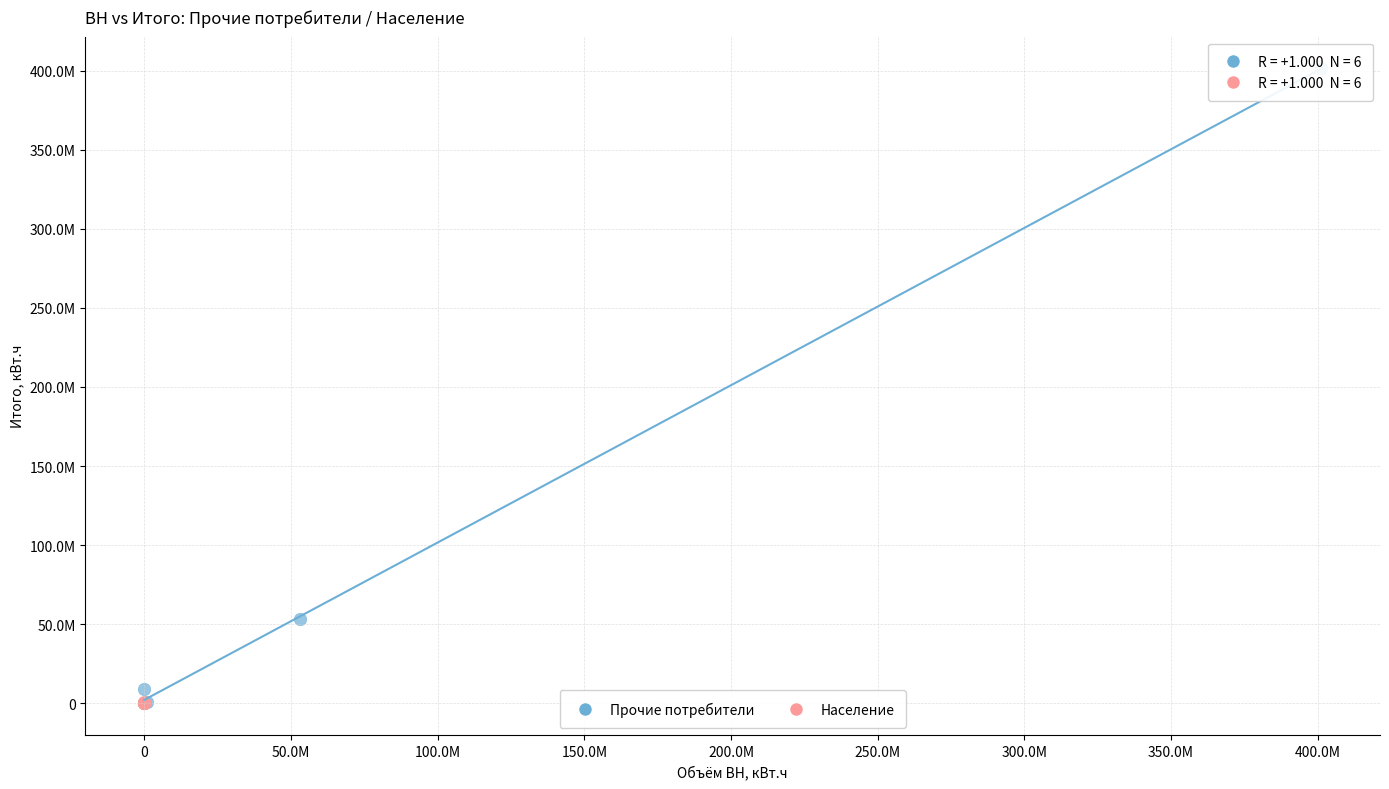

Which series reaches the maximum Y coordinate?

Прочие потребители